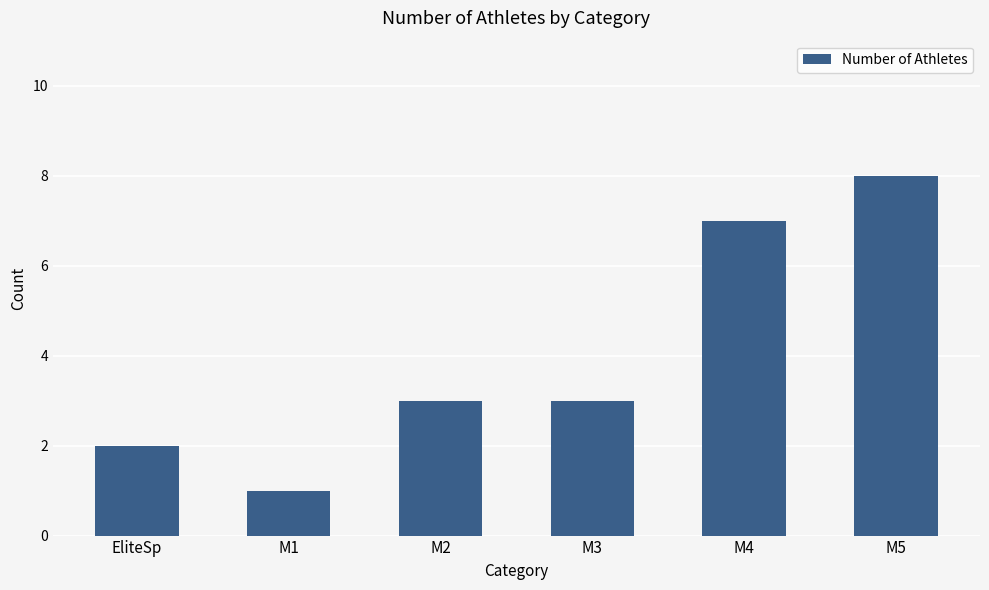

Reading left to right, transcribe all the data shown in this chart.

2	1	3	3	7	8